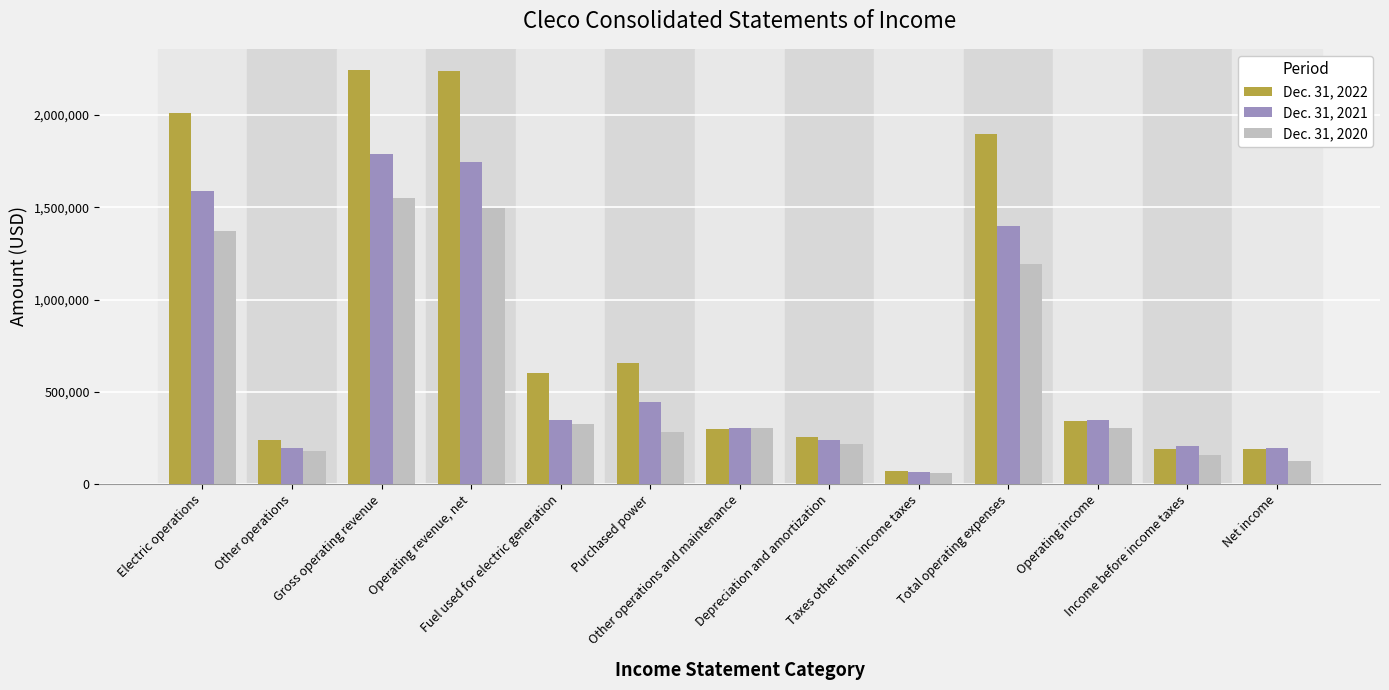

What is the value of the Dec. 31, 2022 bar at the 12th from the left?

189728